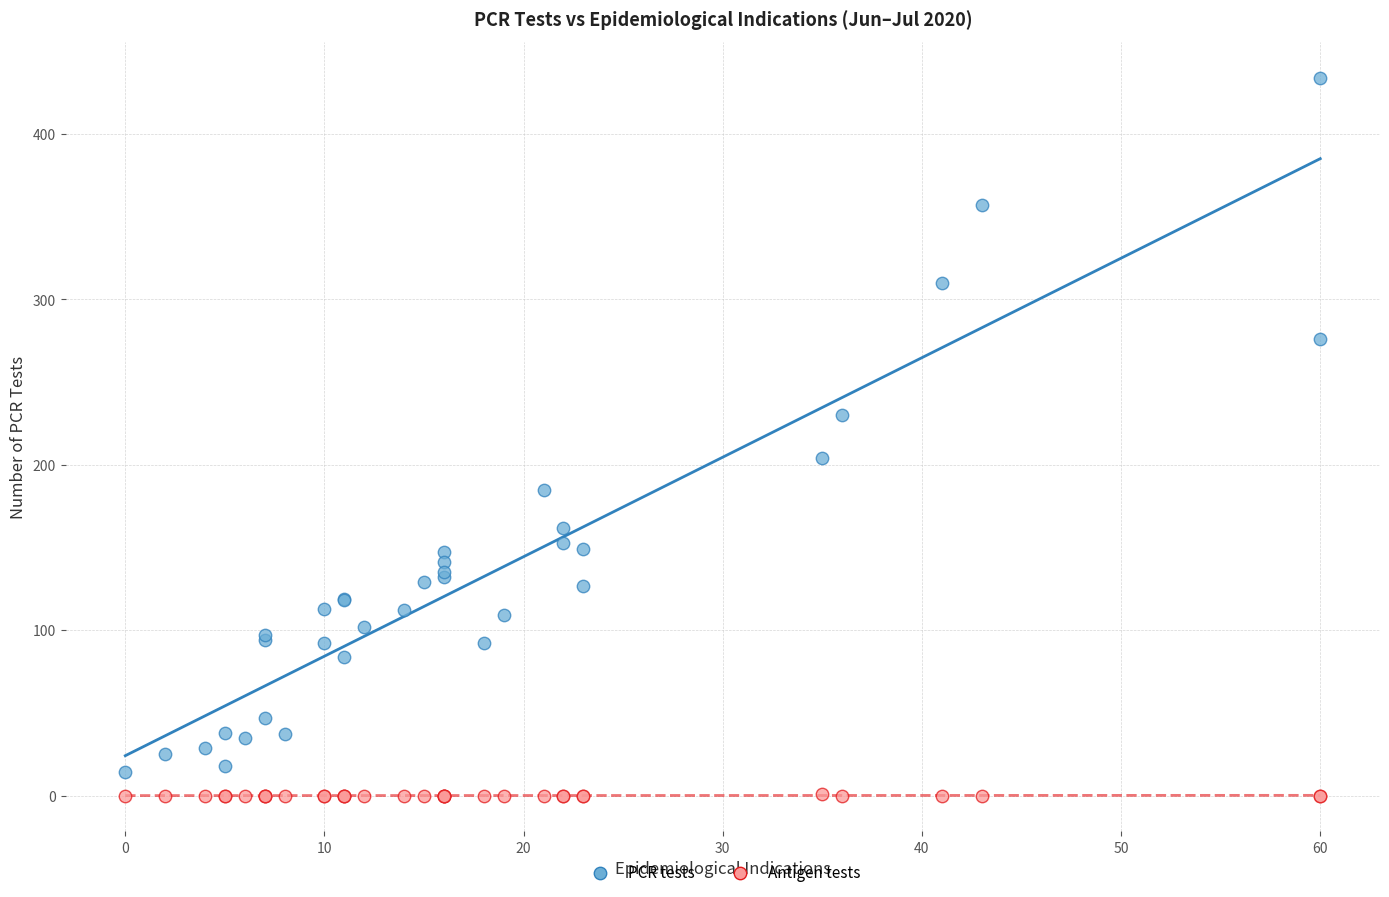

Which series has the largest Y range (max minus min)?

PCR tests